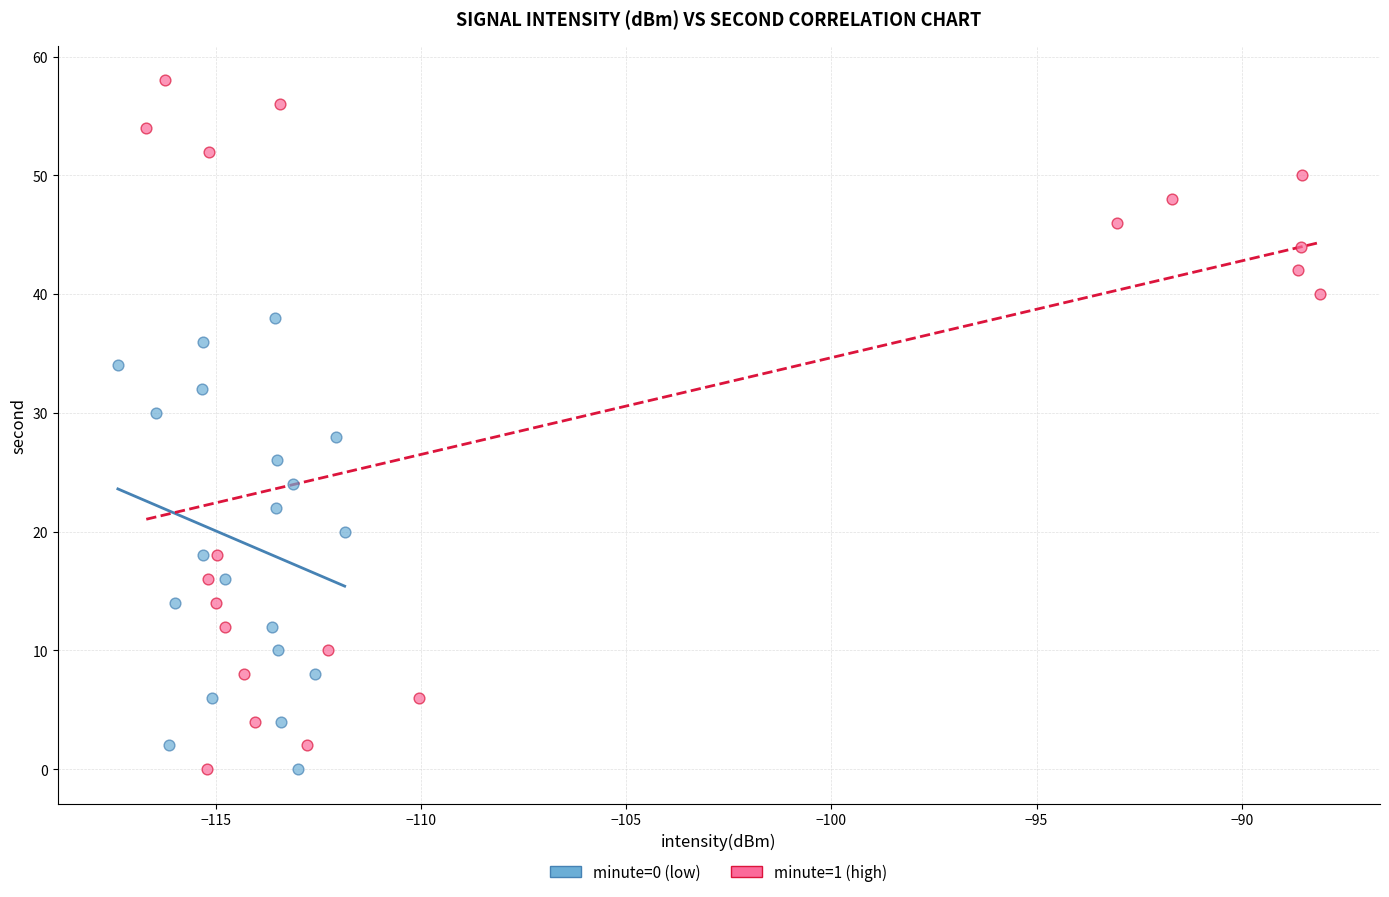

Which series has the largest Y range (max minus min)?

minute=1 (high)